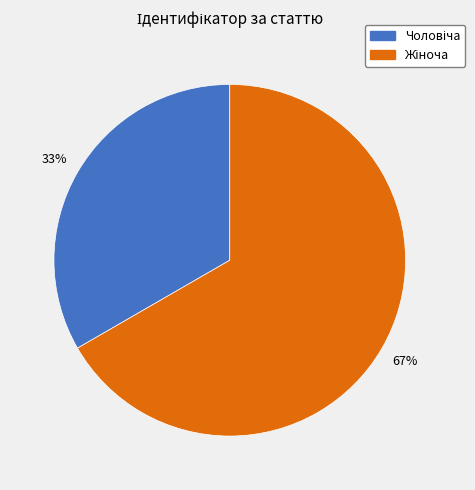

To the nearest percent, what is the average slice percentage?

50%